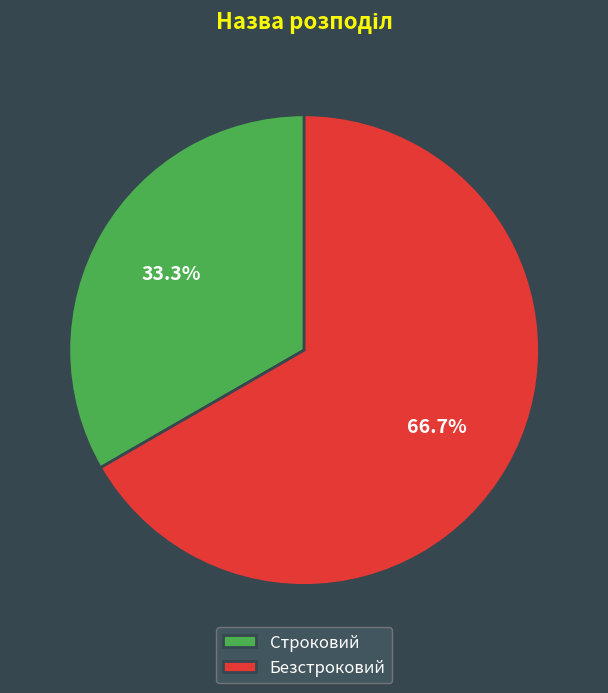

How many segments does this pie chart have?

2